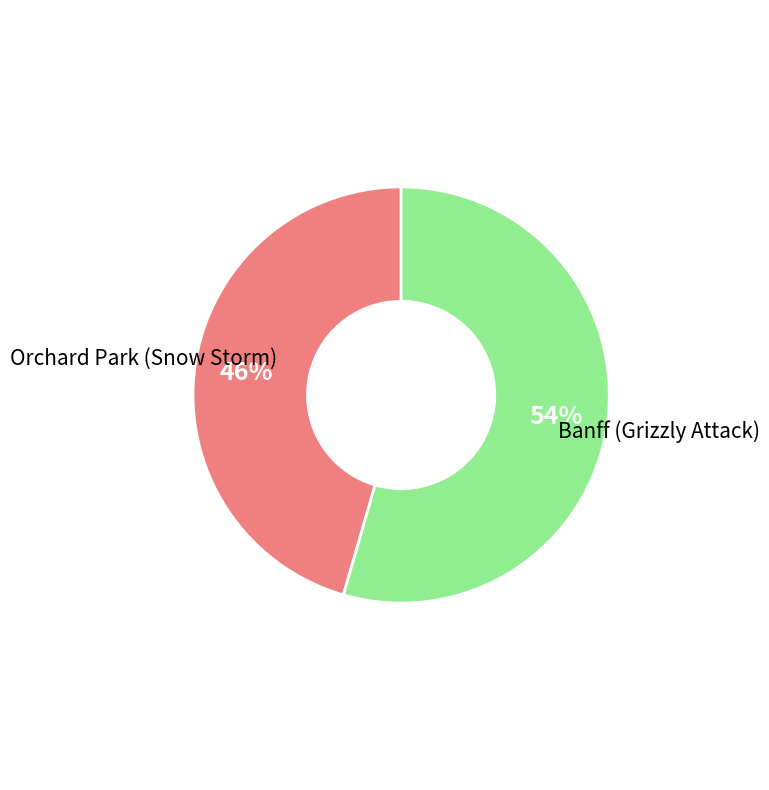

Does any single category account for the majority?

Yes